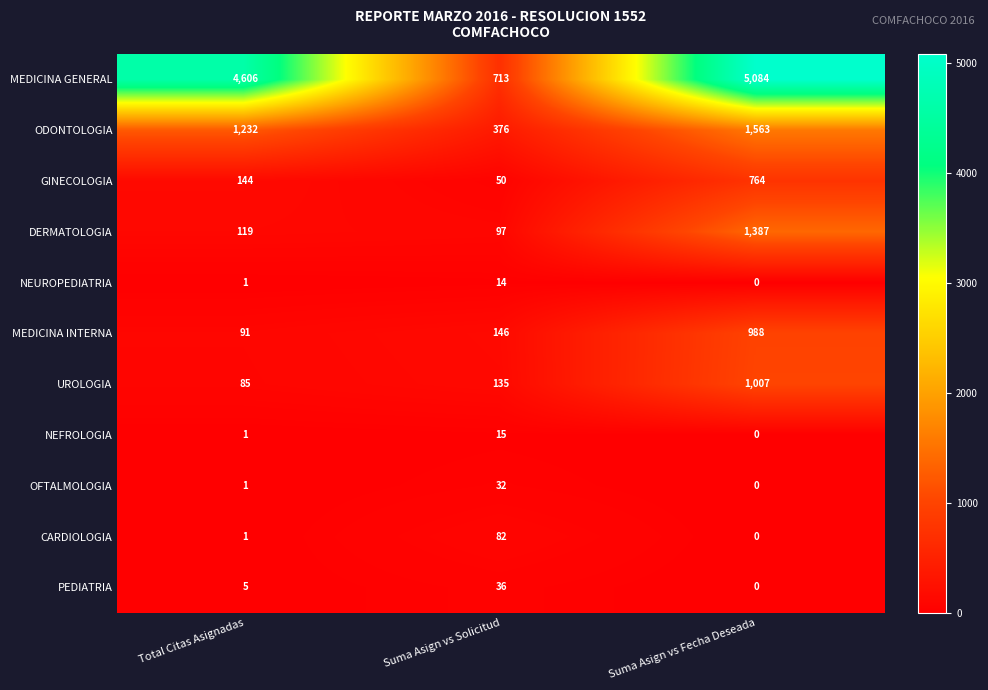

Count the number of categories in the chart.

3